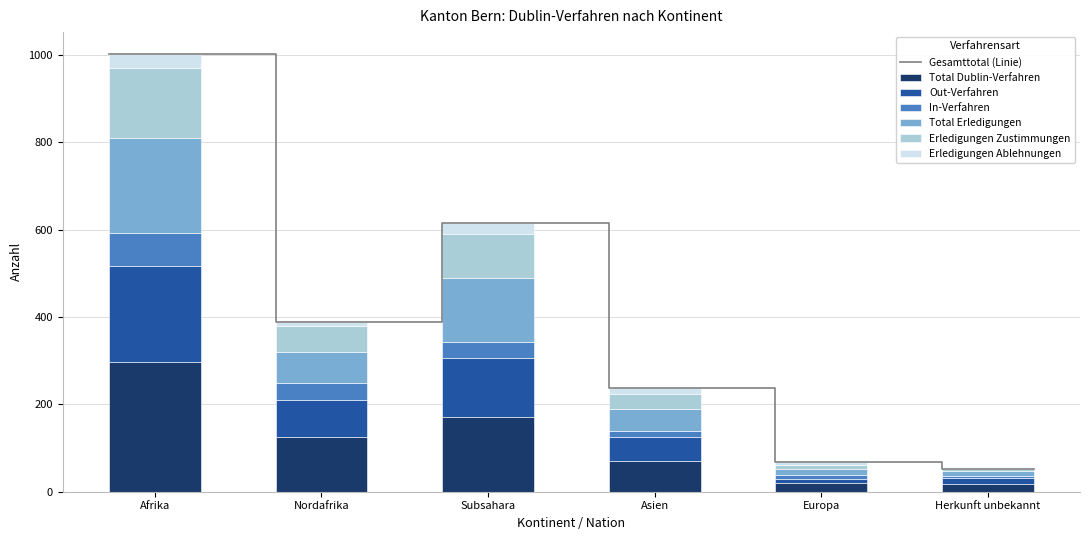

How many values in the Total Dublin-Verfahren series are below 125?

3